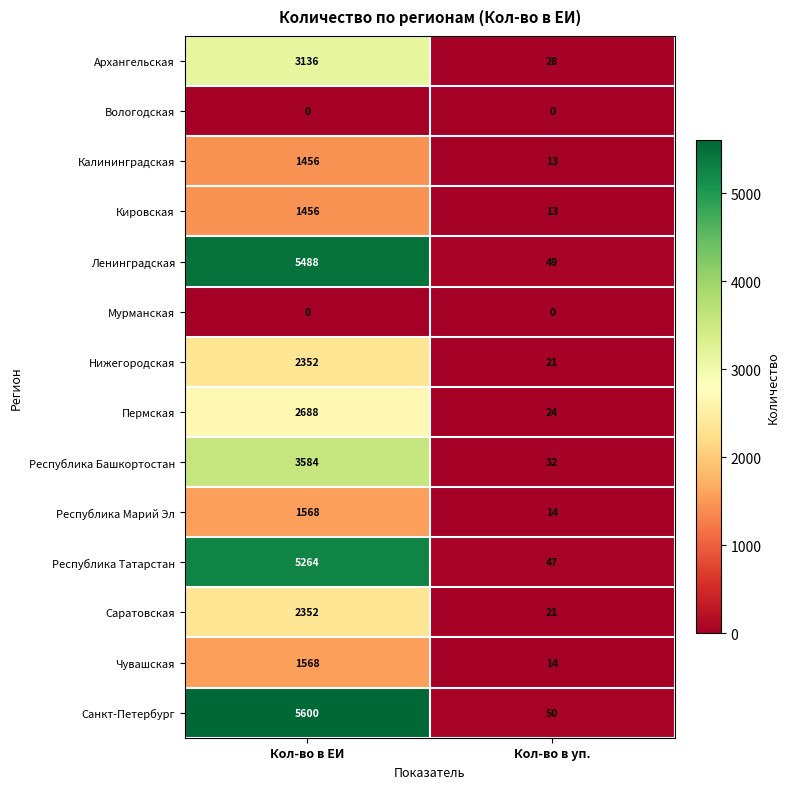

At which label is Нижегородская closest to 1186?

Кол-во в уп.